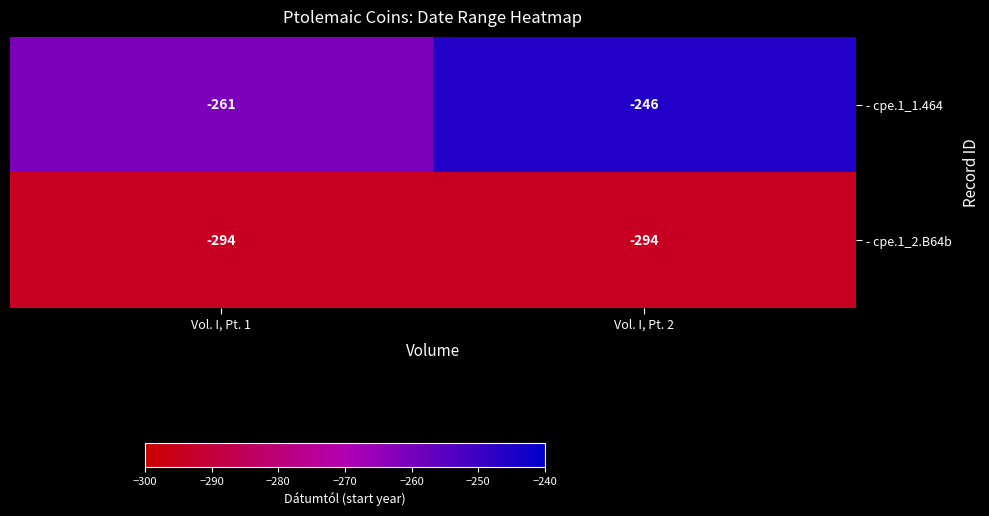

Count the number of data series in this chart.

2